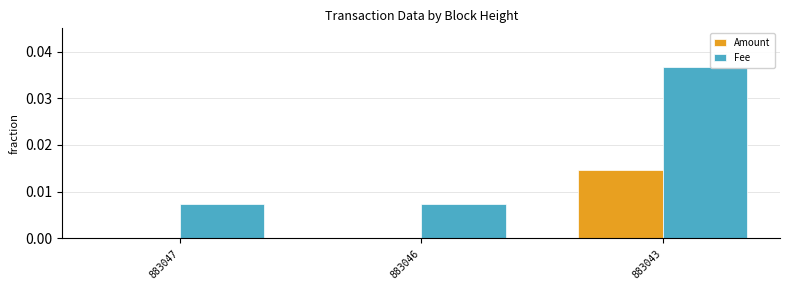

True or false: Fee has a value of 0.1 at 883043.

False